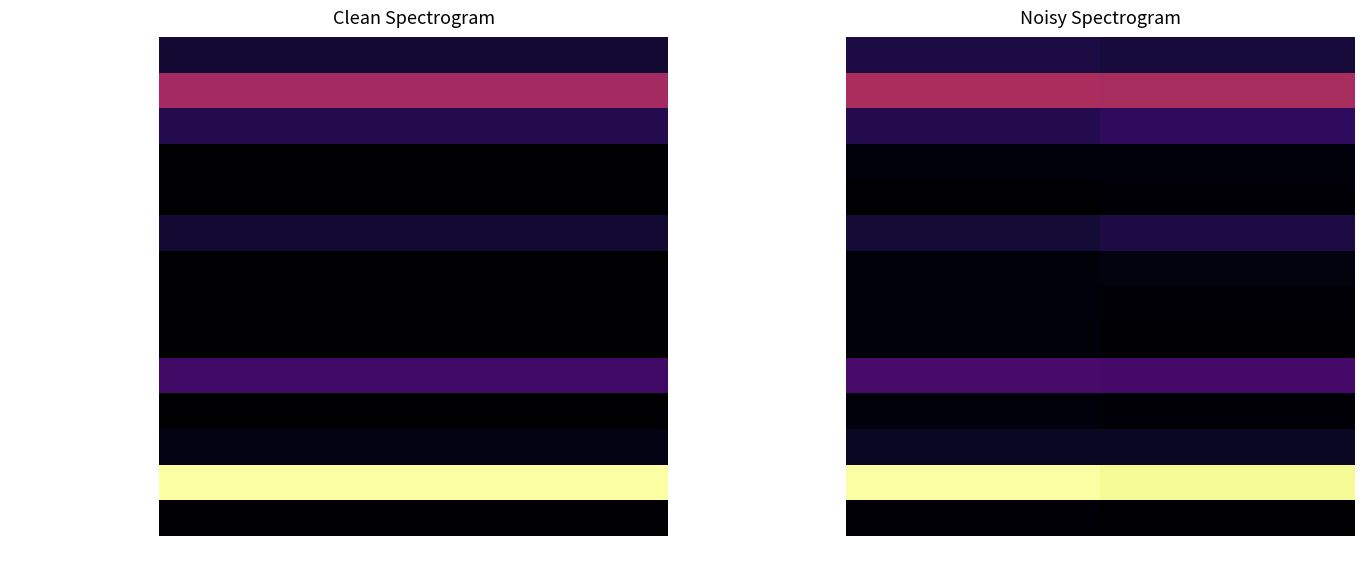

Which series has the largest total across all categories?

費用合計